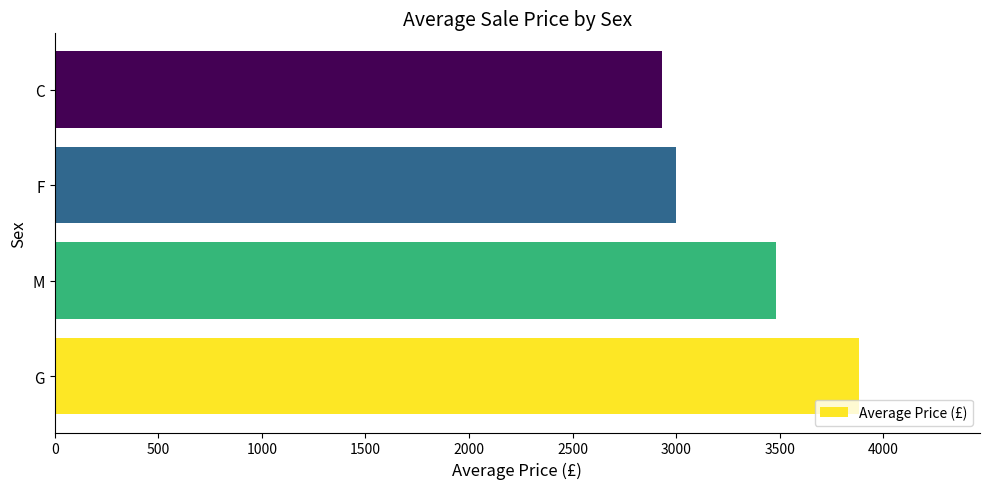

Does the chart contain any negative values?

No